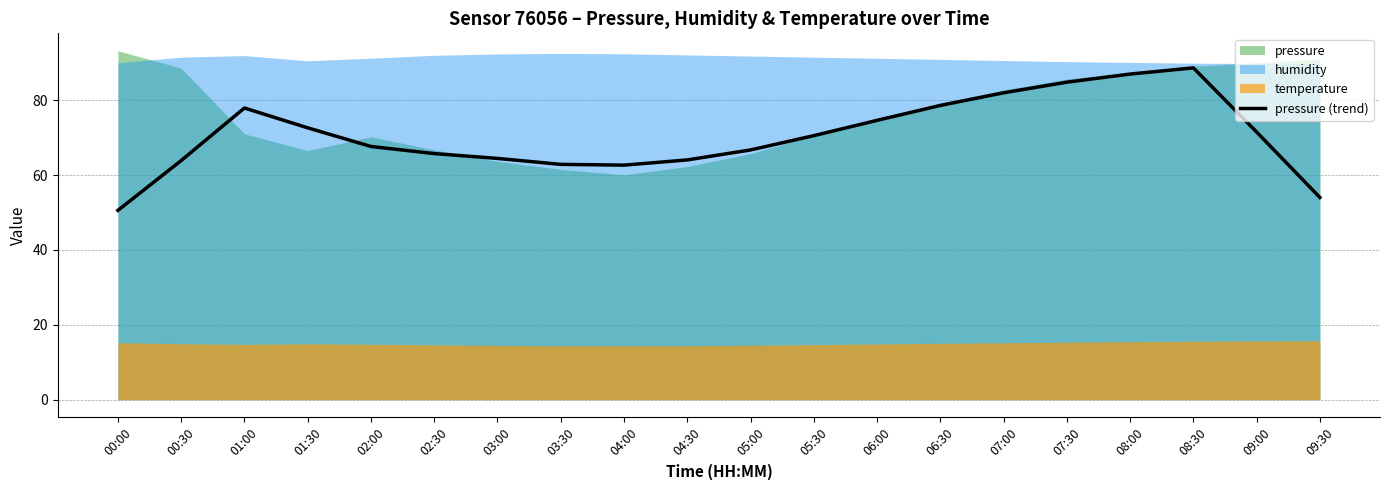

How many points are lower than both their immediate neighbors (excluding endpoints)?

1